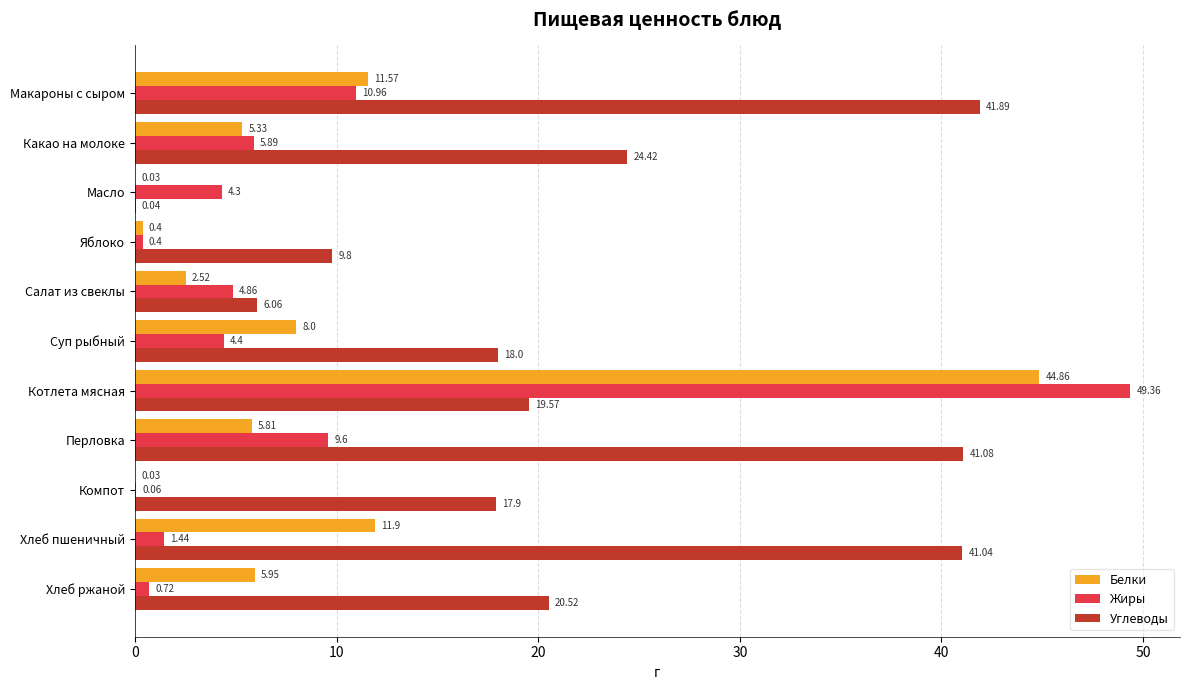

At which label is Углеводы closest to 20?

Котлета мясная